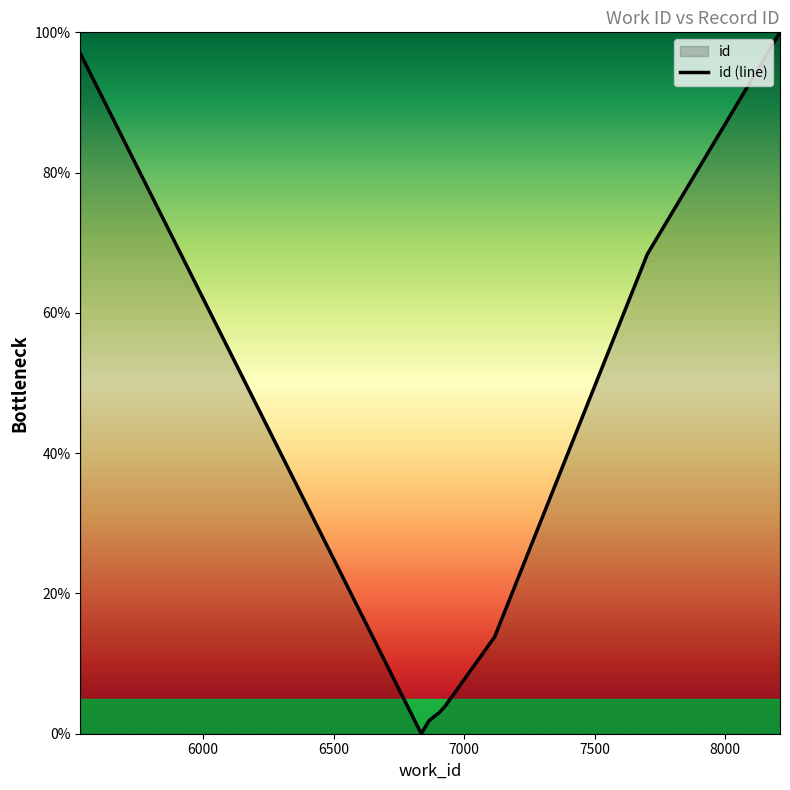

True or false: there are more than 2 points higher than both neighbors.

False